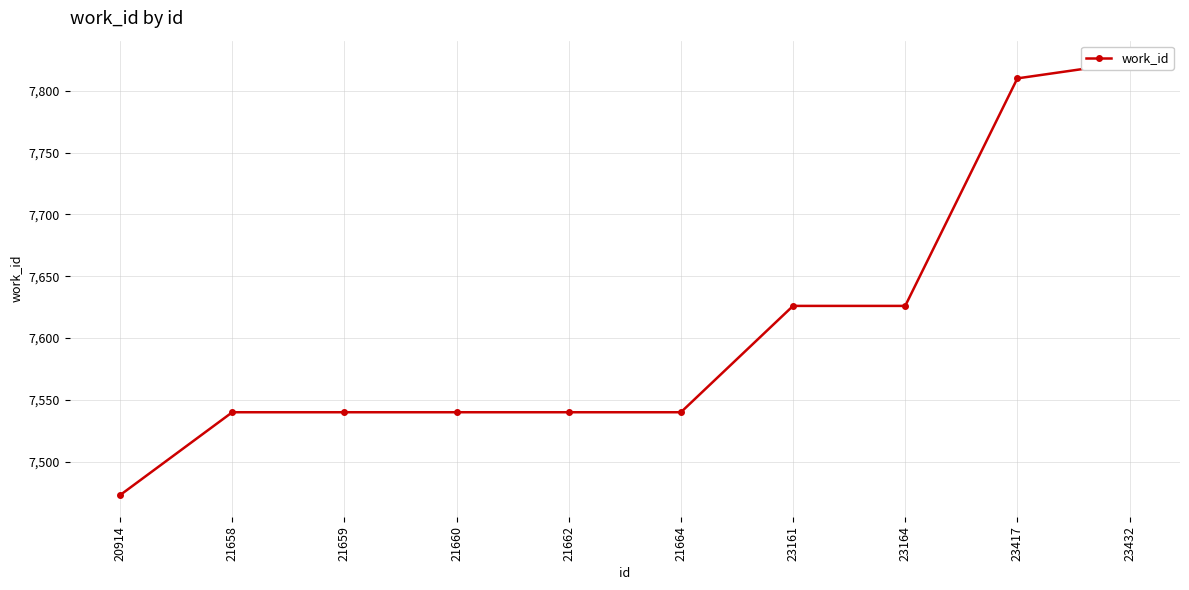

What is the value of the 8th point from the left?

7626